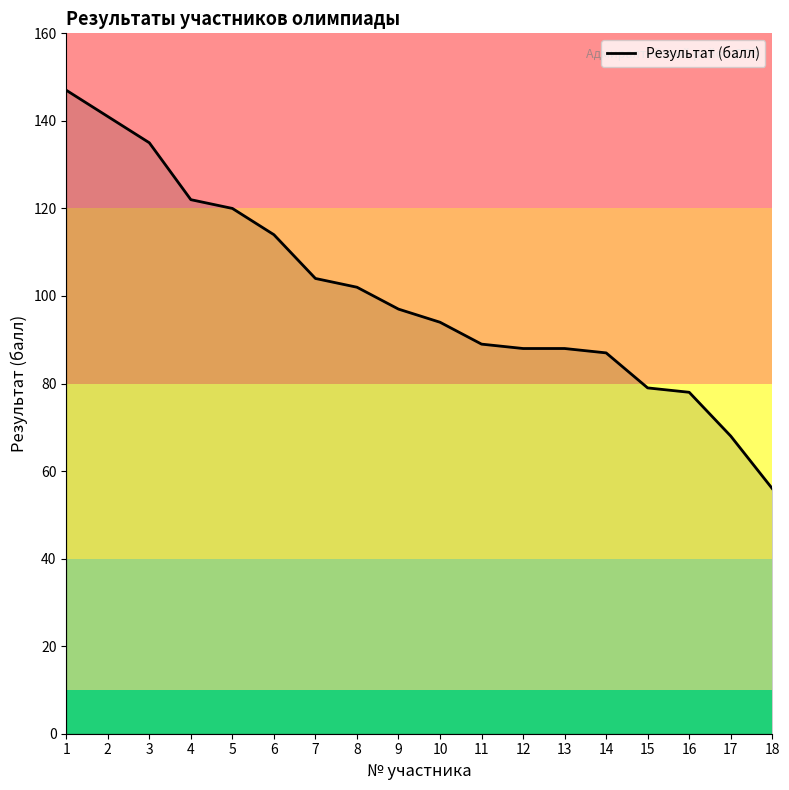

What value does the data have at 1, to the nearest 10?

150